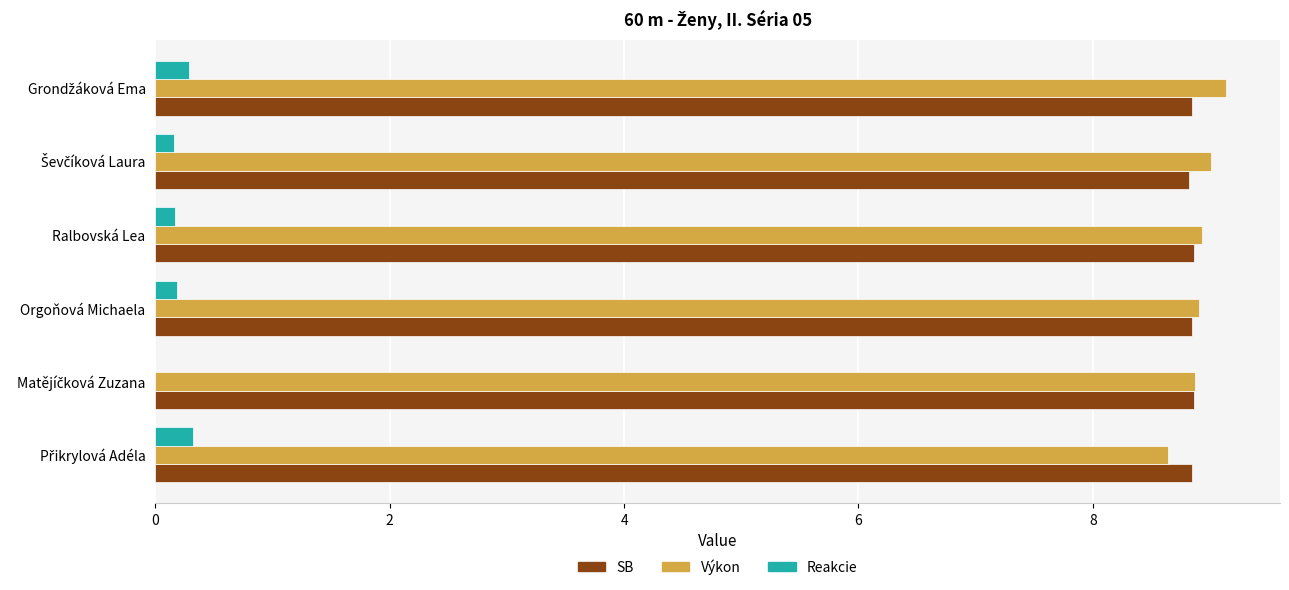

How many categories are shown in the chart?

6